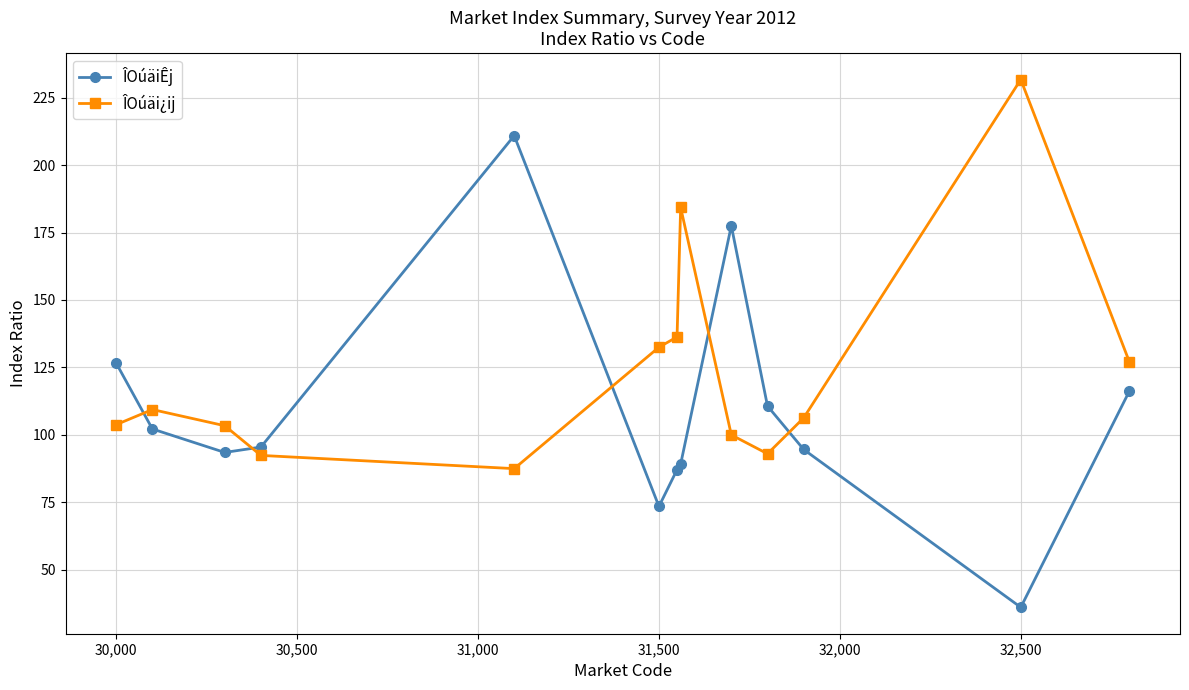

True or false: ÎOúäi¿ij and ÎOúäiÊj intersect in this chart.

True